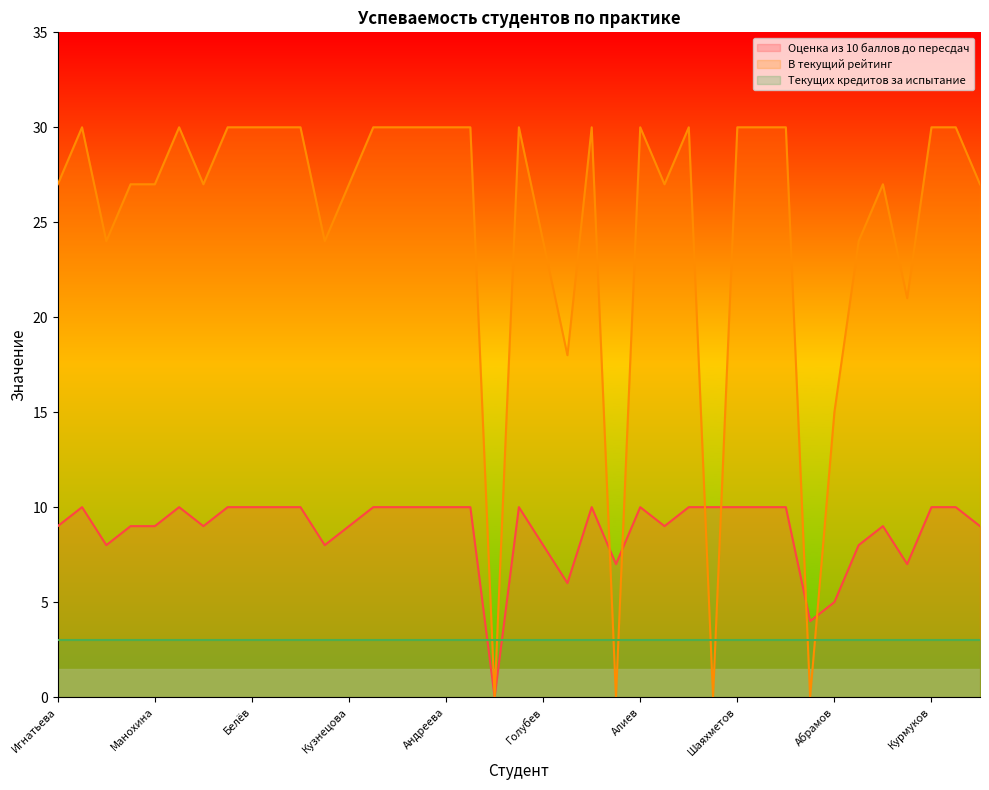

Reading right to left, list all the values displayed in this chart.

Оценка из 10 баллов до пересдач: 9	10	10	7	9	8	5	4	10	10	10	10	10	9	10	7	10	6	8	10	0	10	10	10	10	10	9	8	10	10	10	10	9	10	9	9	8	10	9
В текущий рейтинг: 27	30	30	21	27	24	15	0	30	30	30	0	30	27	30	0	30	18	24	30	0	30	30	30	30	30	27	24	30	30	30	30	27	30	27	27	24	30	27